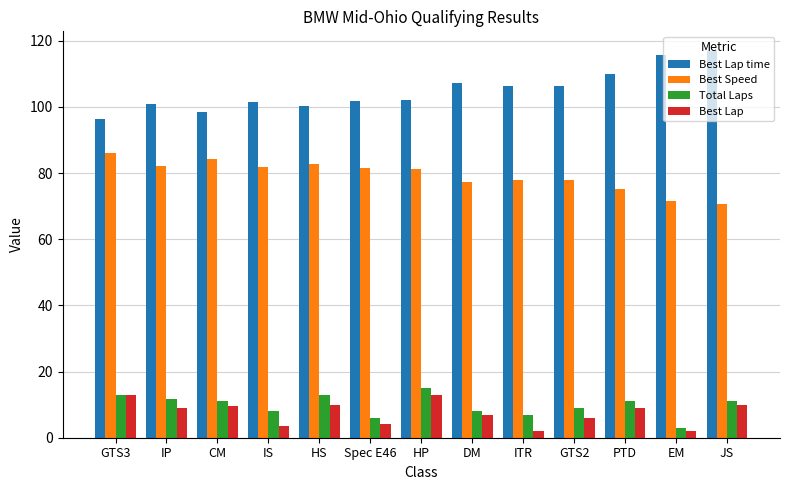

What is the maximum value for Best Speed?

86.0